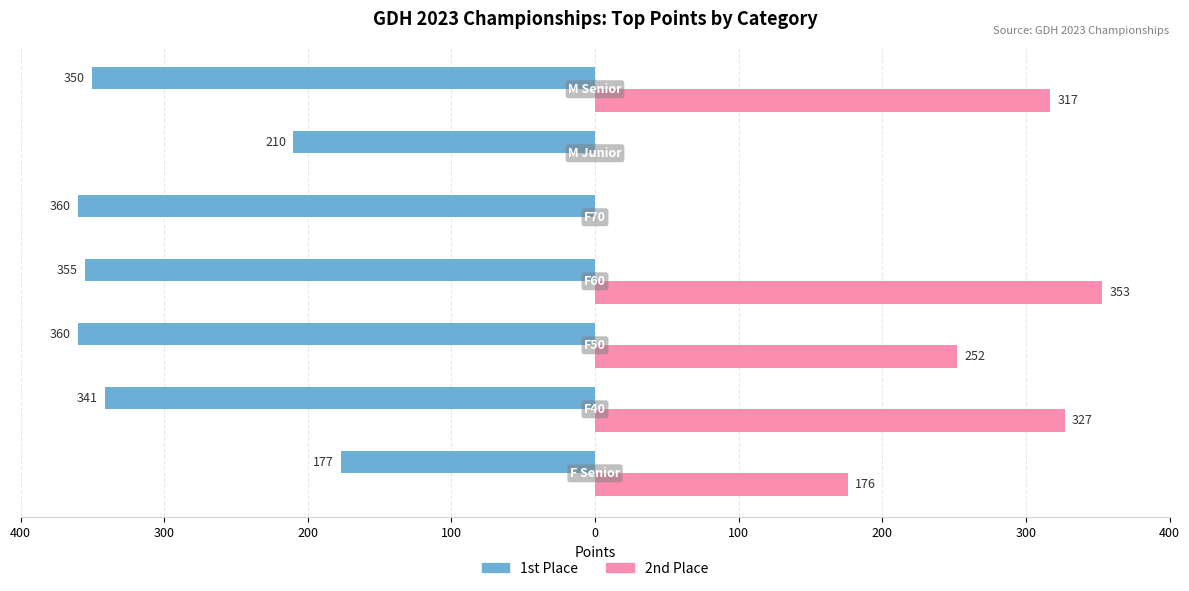

What are all the series names shown in the legend?

1st Place, 2nd Place